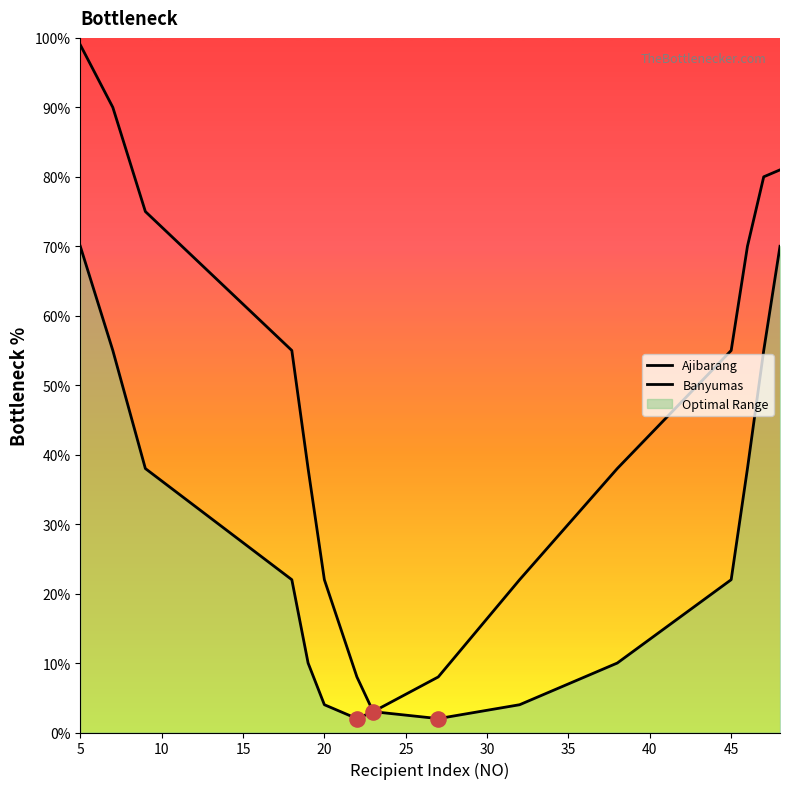

What are all the series names shown in the legend?

Ajibarang, Banyumas